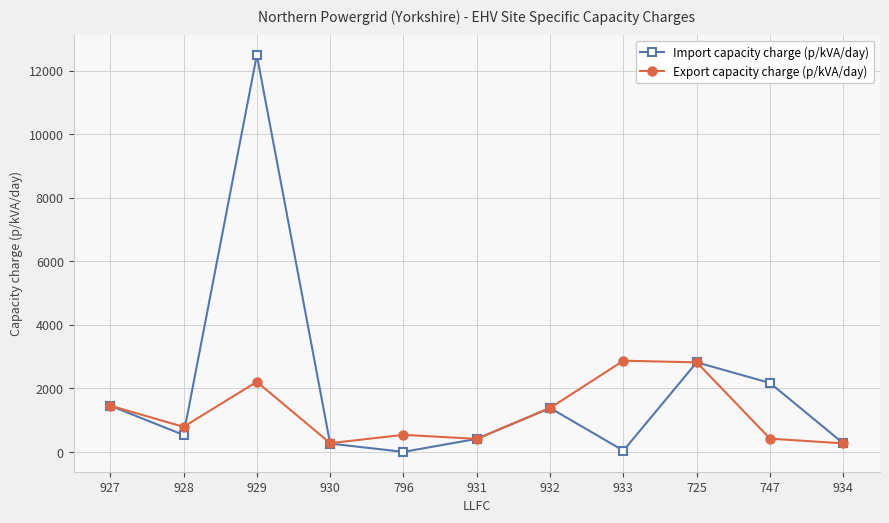

True or false: Import capacity charge (p/kVA/day) and Export capacity charge (p/kVA/day) intersect in this chart.

True